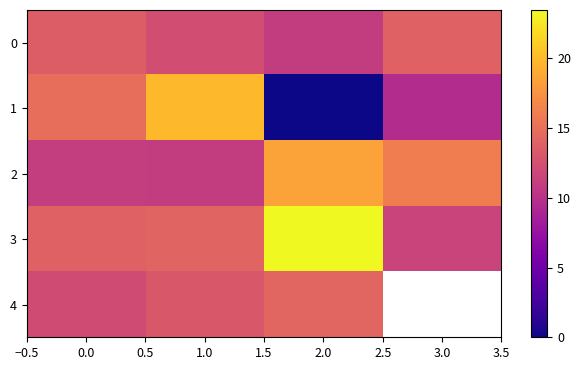

Which series changed the most between 1.0 and 2.0?

1